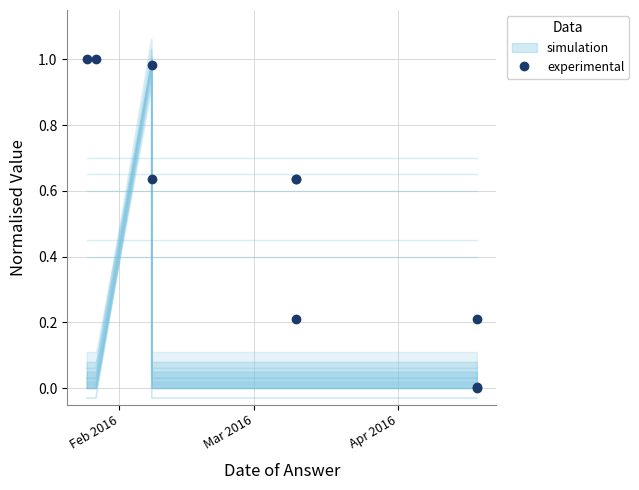

Is this an area chart (filled region under the line)?

No